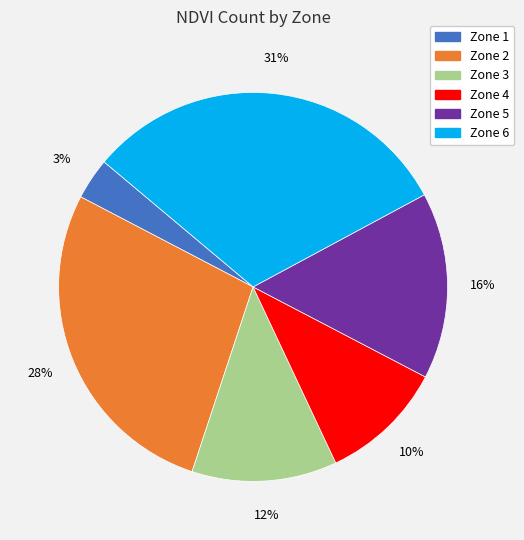

Count the number of slices in the pie.

6